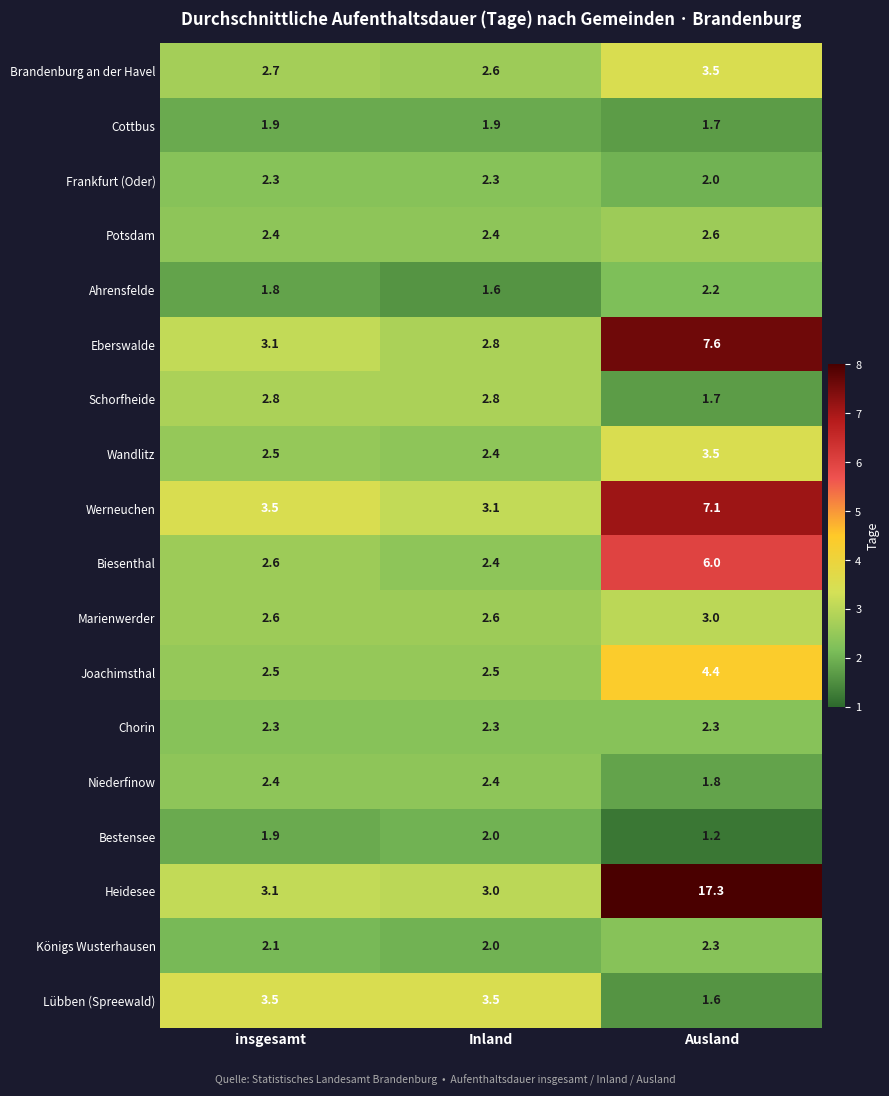

At which label is Biesenthal closest to 4?

insgesamt